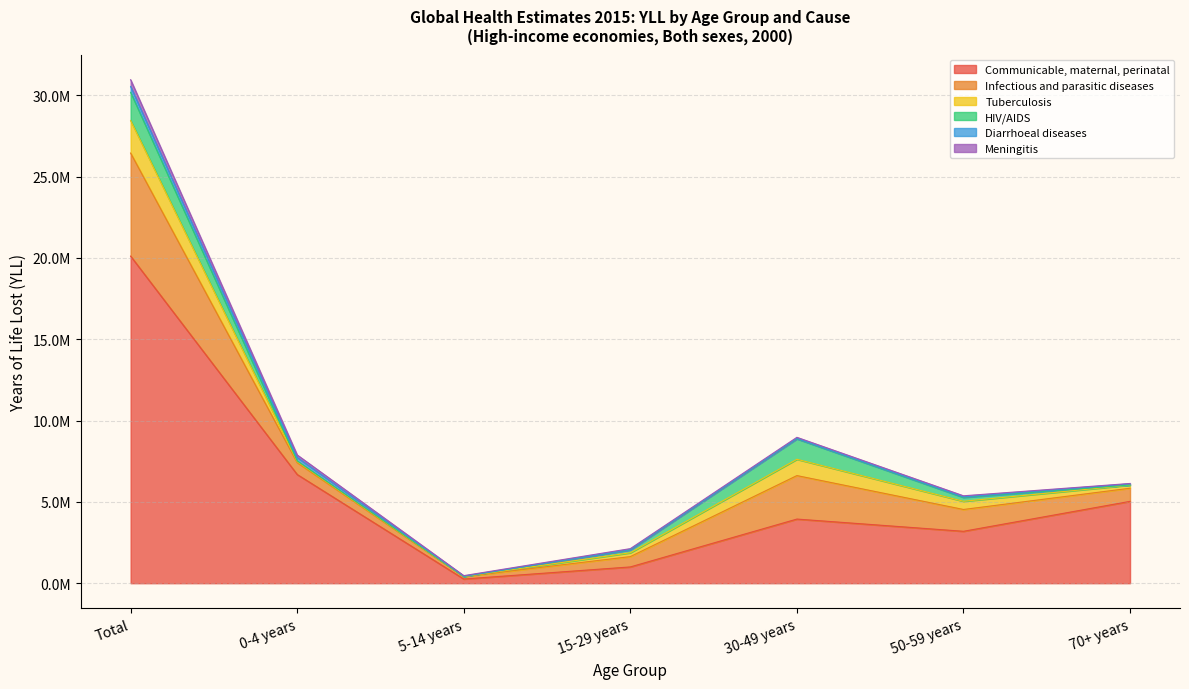

How many data points in Diarrhoeal diseases are less than 33640?

3